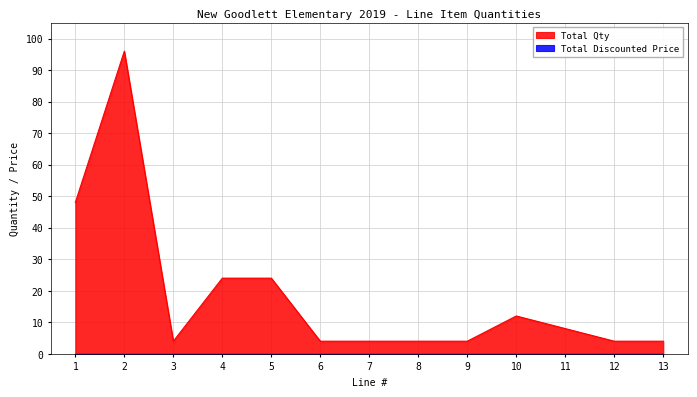

How many points are higher than both their immediate neighbors (excluding endpoints)?

2